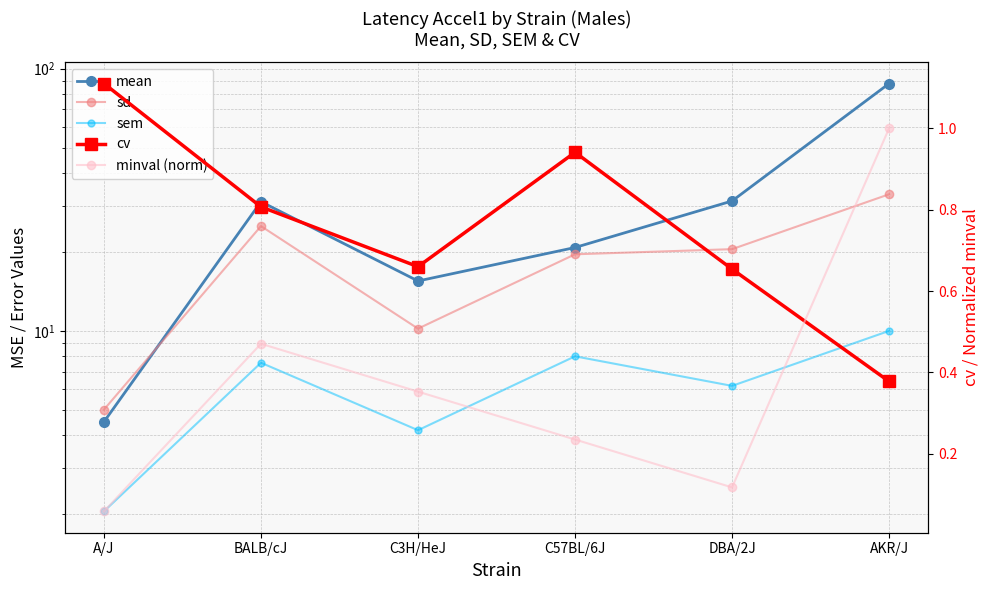

The sd series shows 31.4 at C57BL/6J. True or false?

False